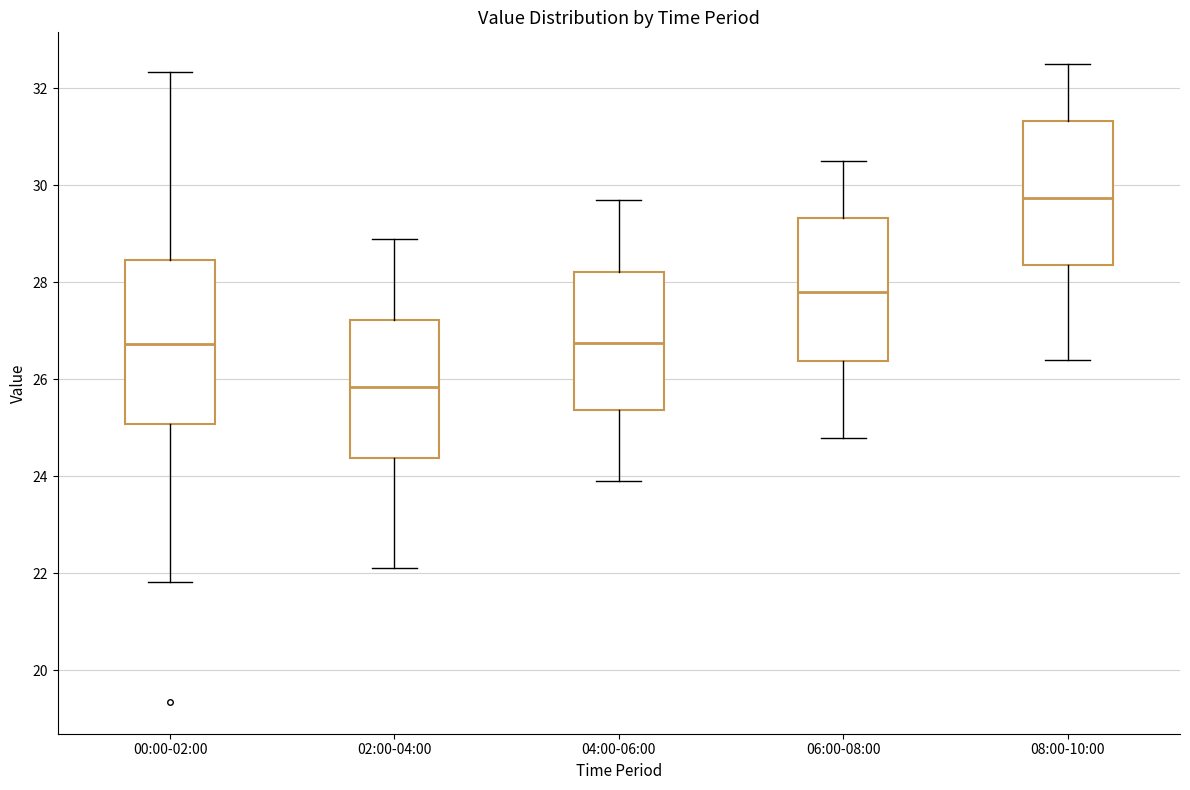

Which box has the highest median line?

08:00-10:00